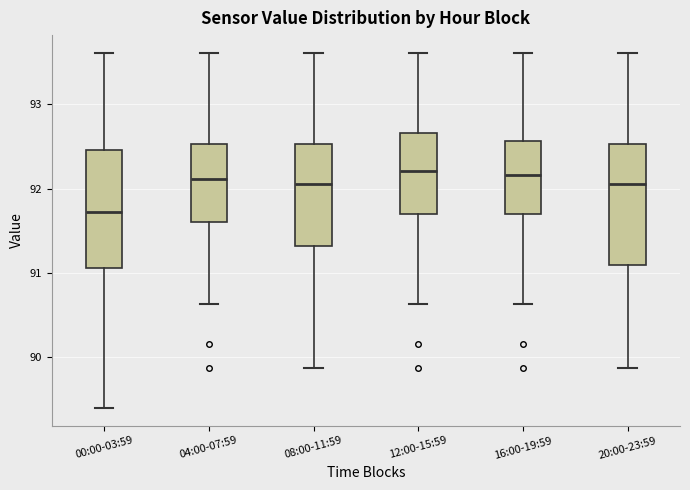

Reading left to right, transcribe this box plot: for each box, give where its median line is, the range the box spans, and where its two whiskers end, as read against the y-axis. The values are not printed on the chart, so give them approximately, as read against the axis.

00:00-03:59: median 91.7, box 91.1 to 92.5, whiskers 89.4 to 93.6
04:00-07:59: median 92.1, box 91.6 to 92.5, whiskers 90.6 to 93.6
08:00-11:59: median 92.1, box 91.3 to 92.5, whiskers 89.9 to 93.6
12:00-15:59: median 92.2, box 91.7 to 92.7, whiskers 90.6 to 93.6
16:00-19:59: median 92.2, box 91.7 to 92.6, whiskers 90.6 to 93.6
20:00-23:59: median 92.1, box 91.1 to 92.5, whiskers 89.9 to 93.6